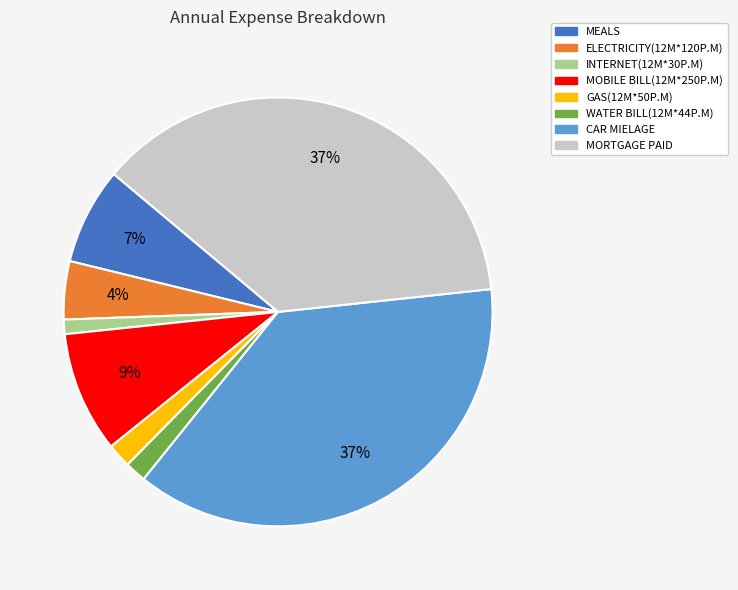

Count the number of slices in the pie.

8